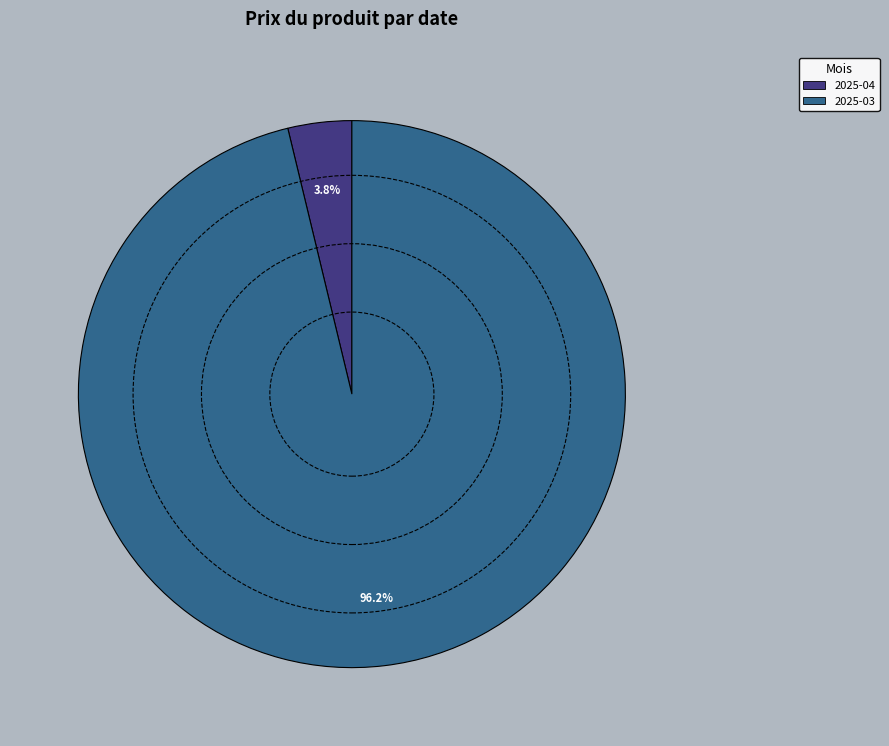

To the nearest percent, what is the average slice percentage?

50%